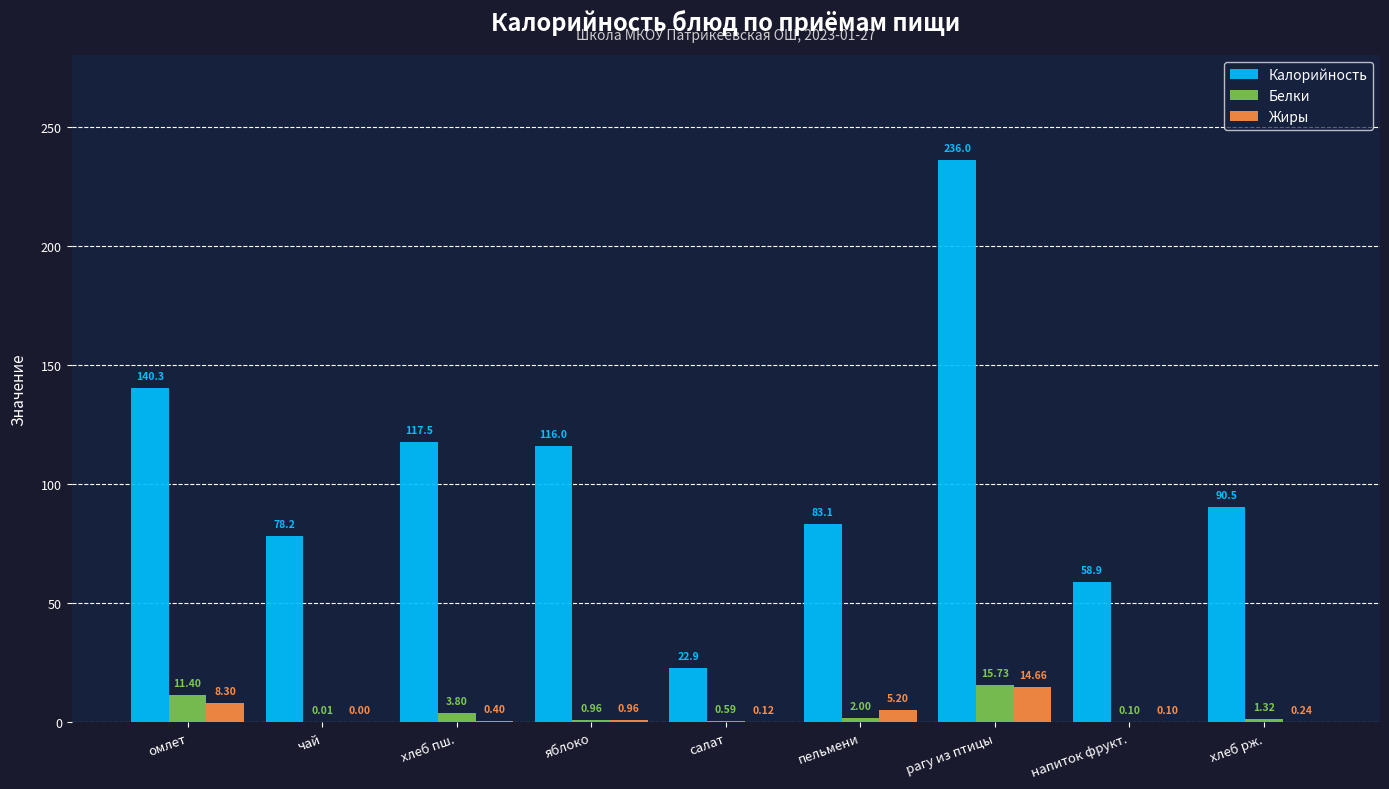

Where is Жиры nearest to the value 7?

омлет